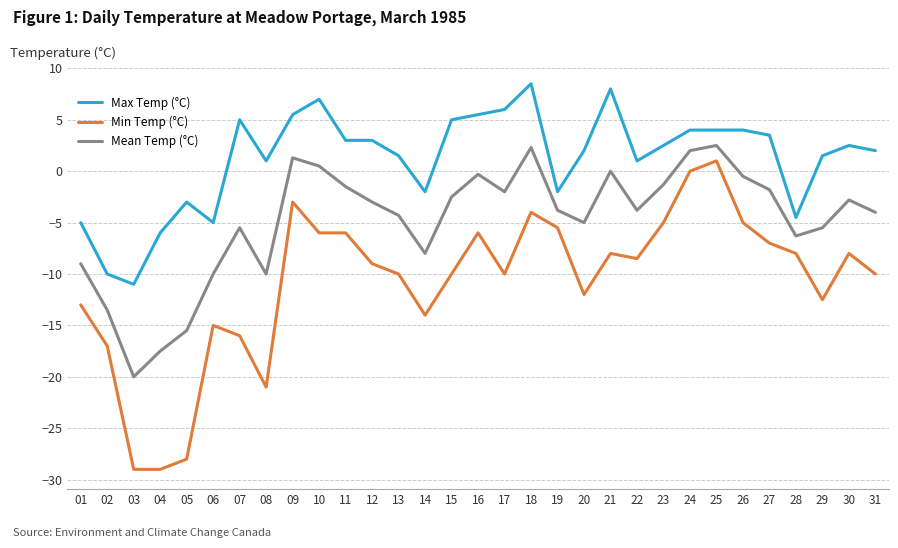

What is the average value of the Min Temp (°C) series?

-10.8